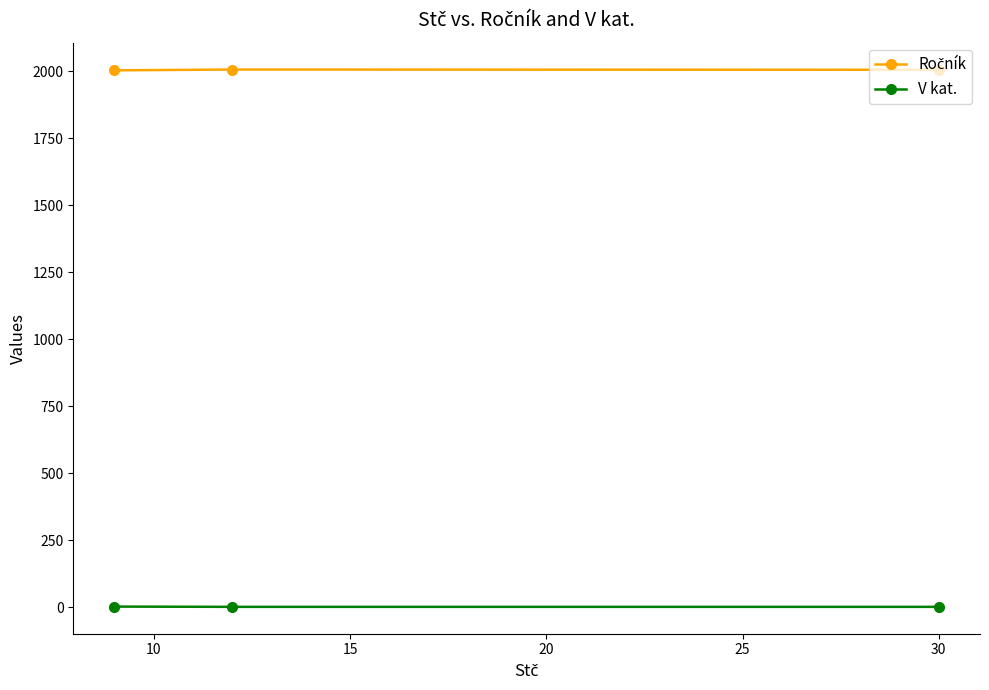

What is the minimum value for V kat.?

1